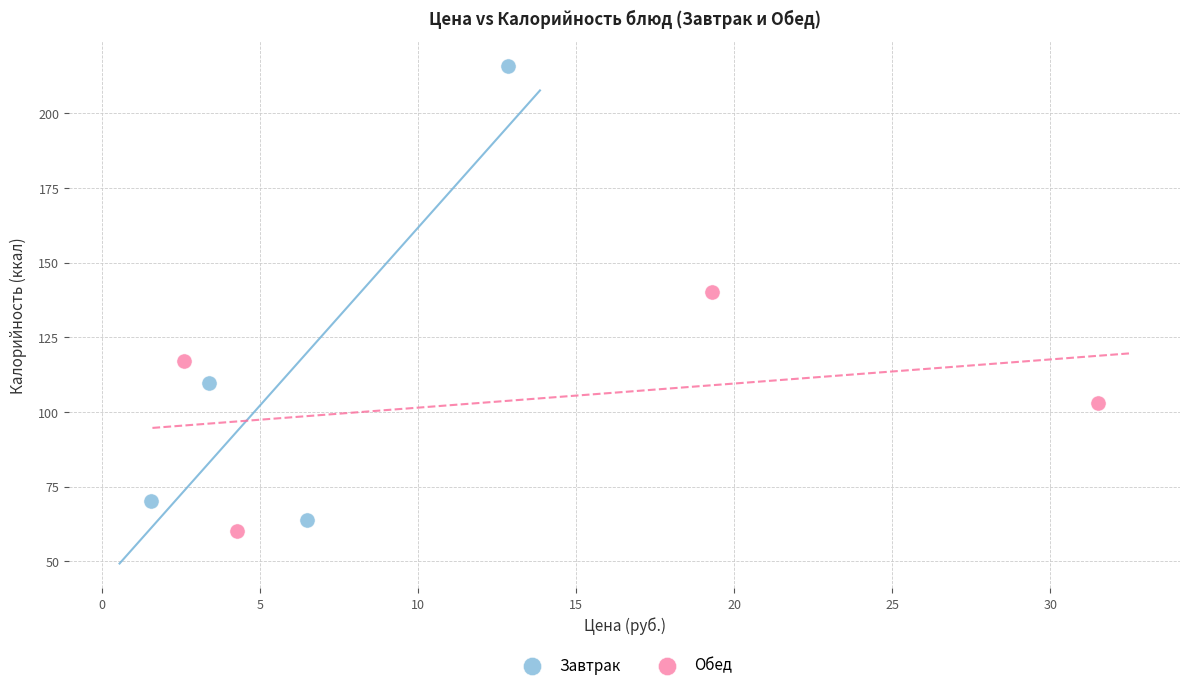

Which series has the largest Y range (max minus min)?

Завтрак